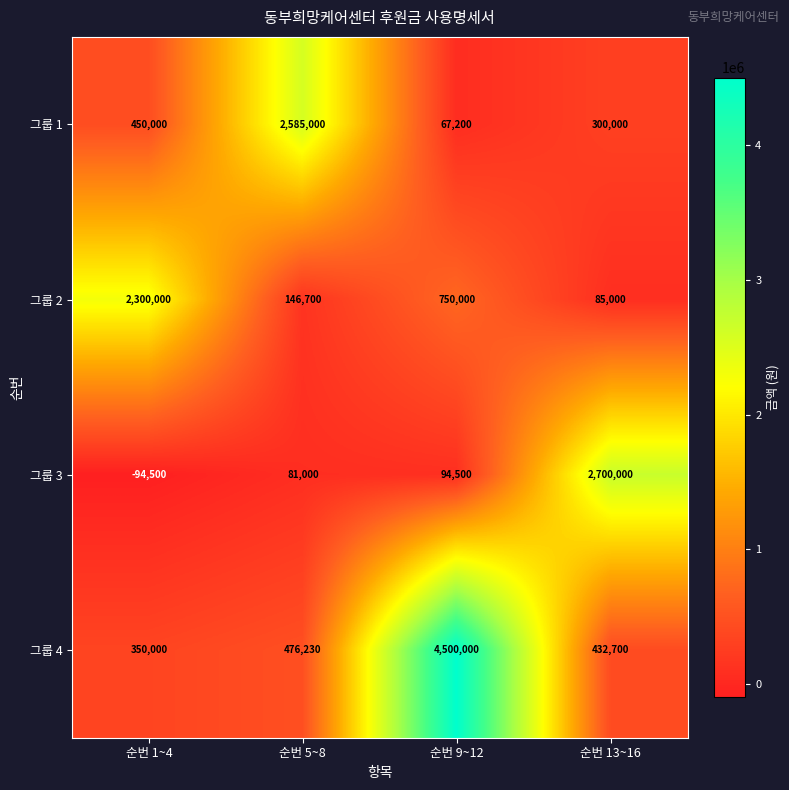

How many values in 그룹 3 are below zero?

1